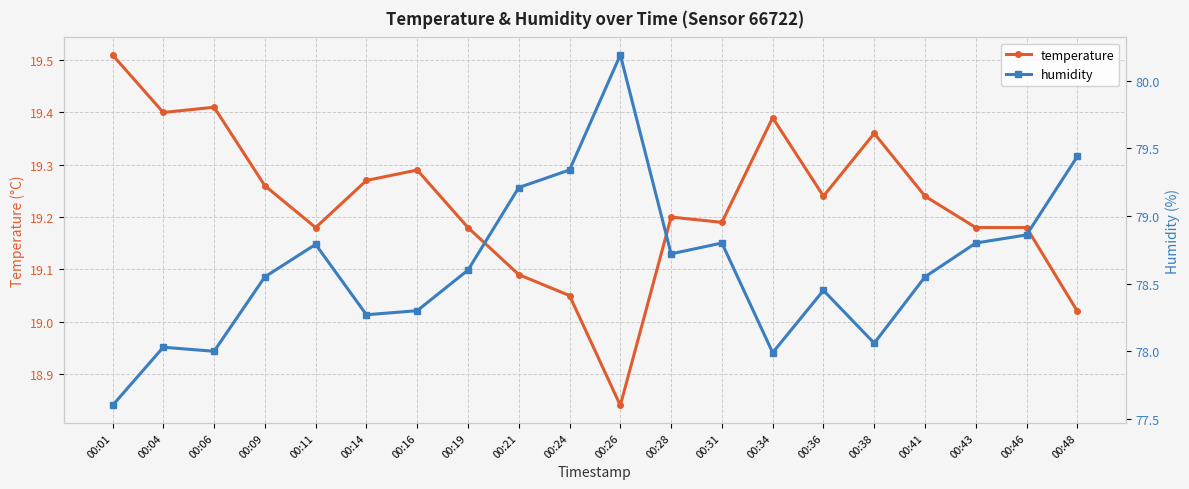

True or false: humidity has a value of 20.4 at 00:06.

False